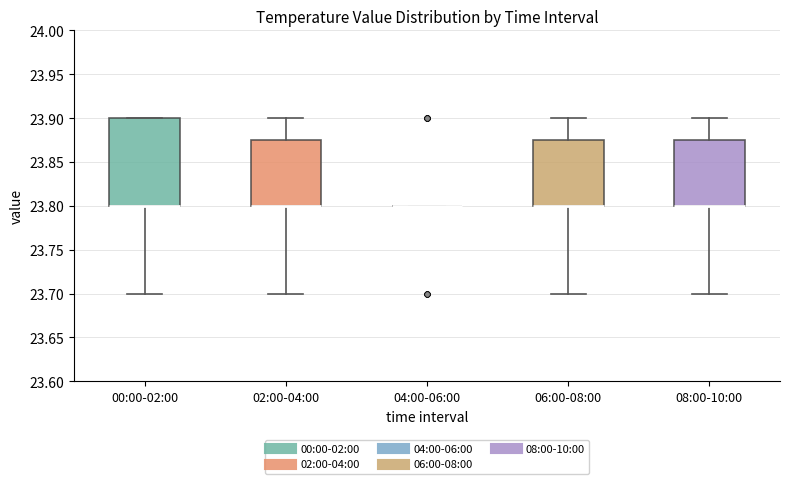

Reading left to right, transcribe this box plot: for each box, give where its median line is, the range the box spans, and where its two whiskers end, as read against the y-axis. The values are not printed on the chart, so give them approximately, as read against the axis.

00:00-02:00: median 23.800 (drawn on the box's lower edge), box 23.800 to 23.900, whiskers 23.700 to 23.900
02:00-04:00: median 23.800 (drawn on the box's lower edge), box 23.800 to 23.875, whiskers 23.700 to 23.900
04:00-06:00: box collapsed to a line at 23.800, whiskers 23.800 to 23.800
06:00-08:00: median 23.800 (drawn on the box's lower edge), box 23.800 to 23.875, whiskers 23.700 to 23.900
08:00-10:00: median 23.800 (drawn on the box's lower edge), box 23.800 to 23.875, whiskers 23.700 to 23.900